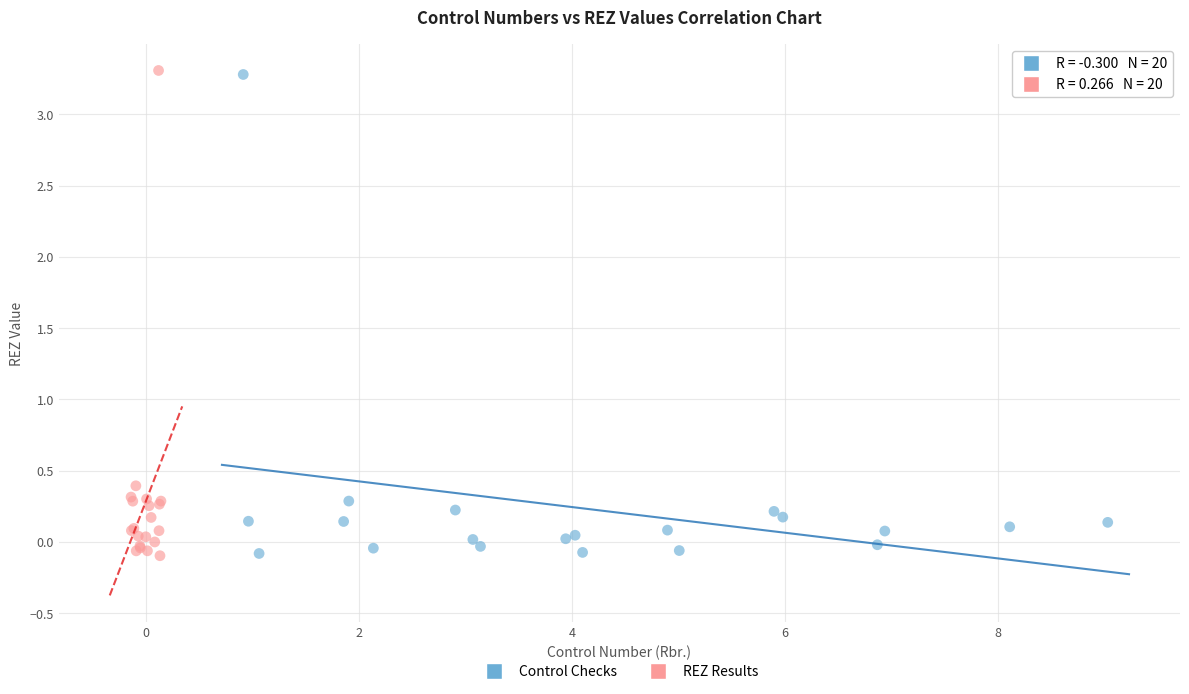

Which series has the largest Y range (max minus min)?

REZ Results